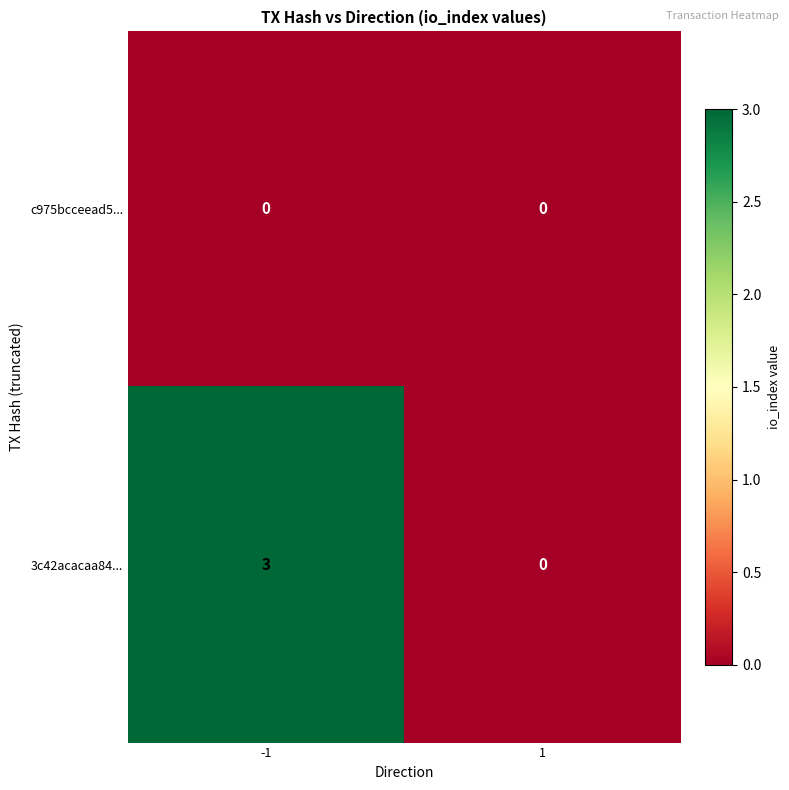

Rank the series by their average value, from highest to lowest.

3c42acacaa84..., c975bcceead5...